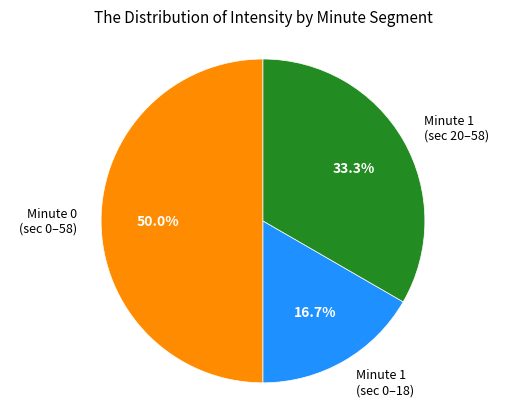

To the nearest percent, what is the average slice percentage?

33%